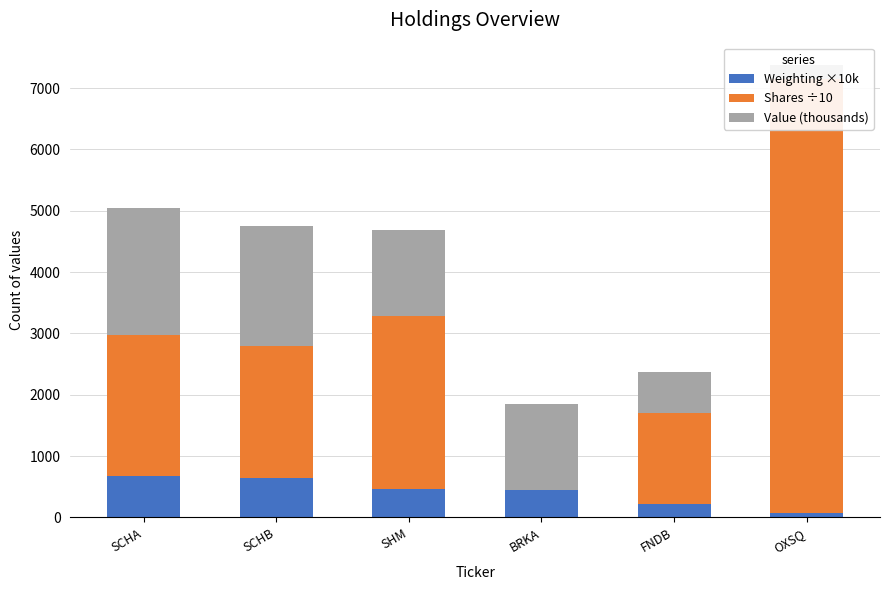

What is the difference between the maximum and minimum values in the Shares ÷10 series?

7084.2